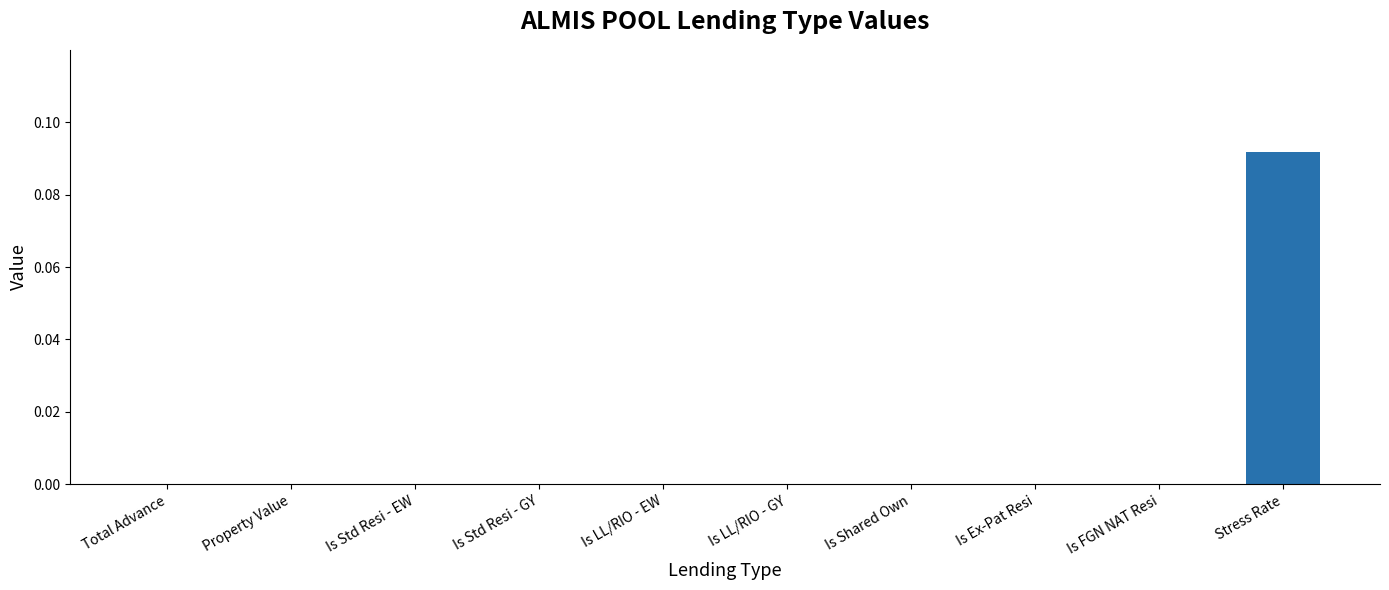

Between Stress Rate and Property Value, which is larger?

Stress Rate